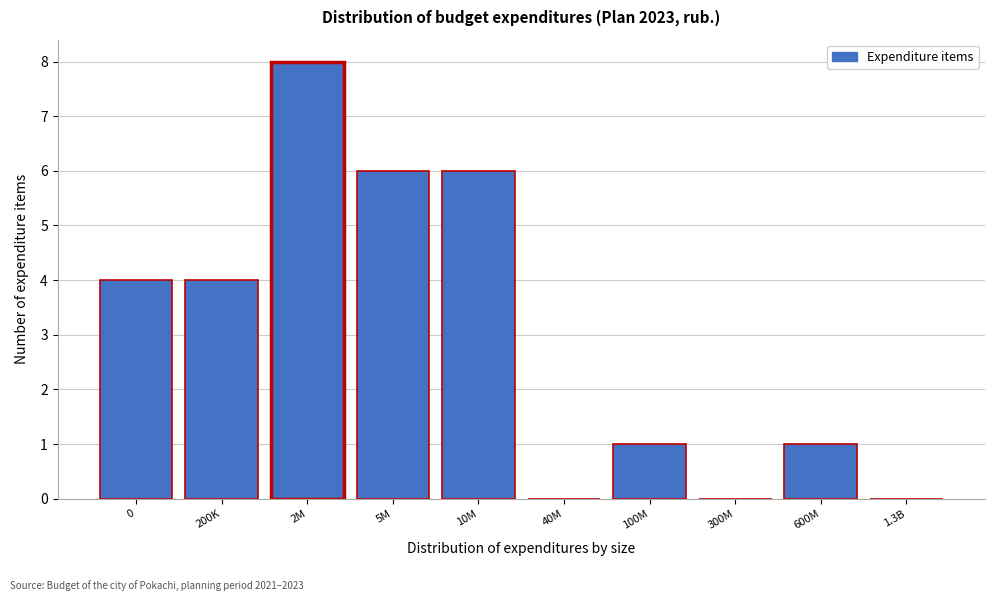

Reading right to left, extract all data points from this chart.

1.3B=0	600M=1	300M=0	100M=1	40M=0	10M=6	5M=6	2M=8	200K=4	0=4